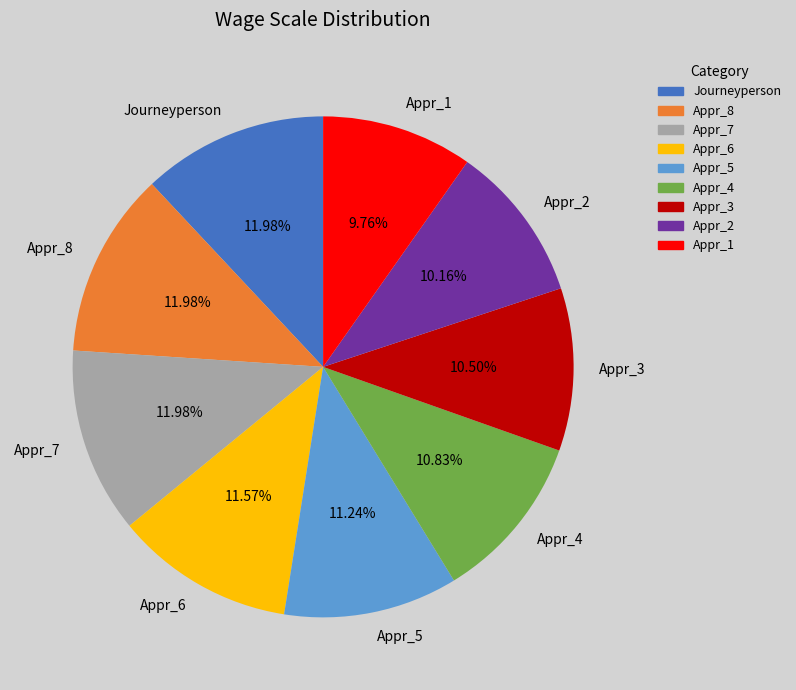

Is it true that Appr_3 is 1% of the pie?

False